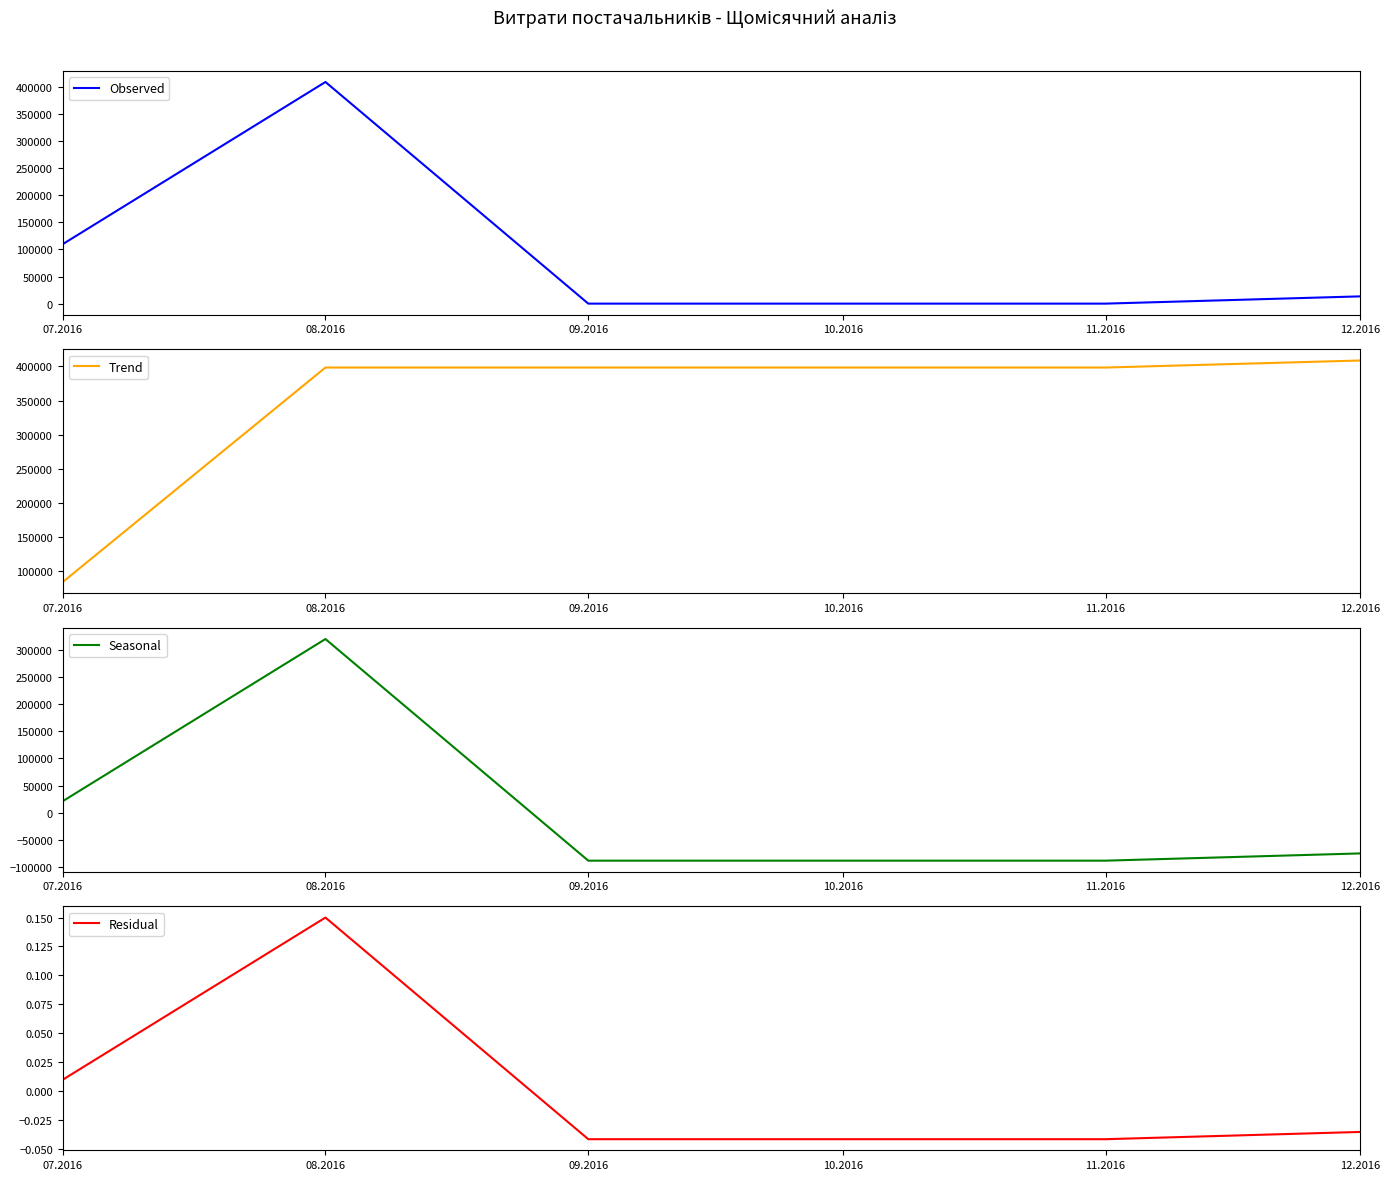

How many interior local peaks does the Seasonal series have?

1